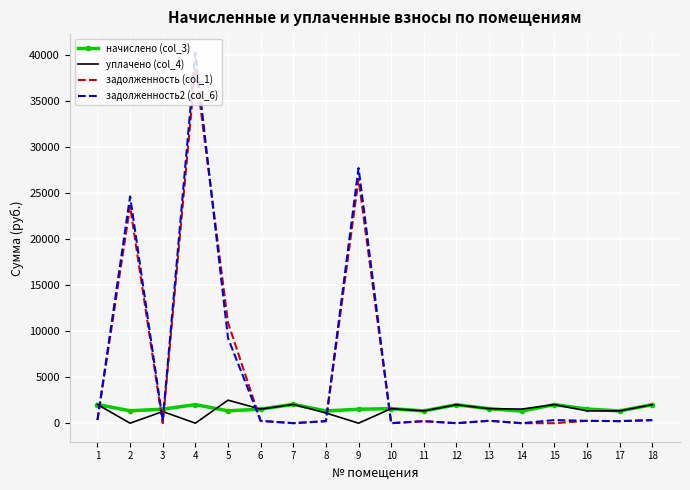

Which series has the largest range (max minus min)?

задолженность2 (col_6)